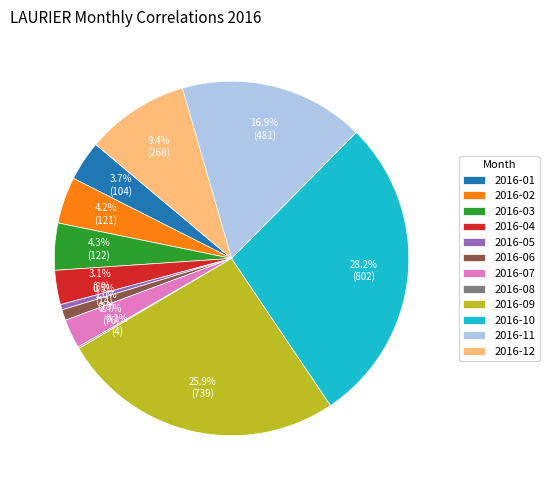

Do 2016-02 and 2016-07 together represent more than half of the pie?

No